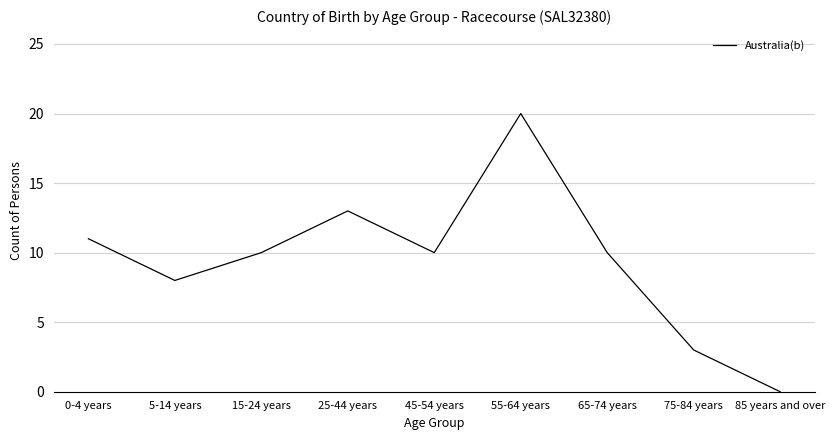

Reading left to right, list all the values displayed in this chart.

11	8	10	13	10	20	10	3	0